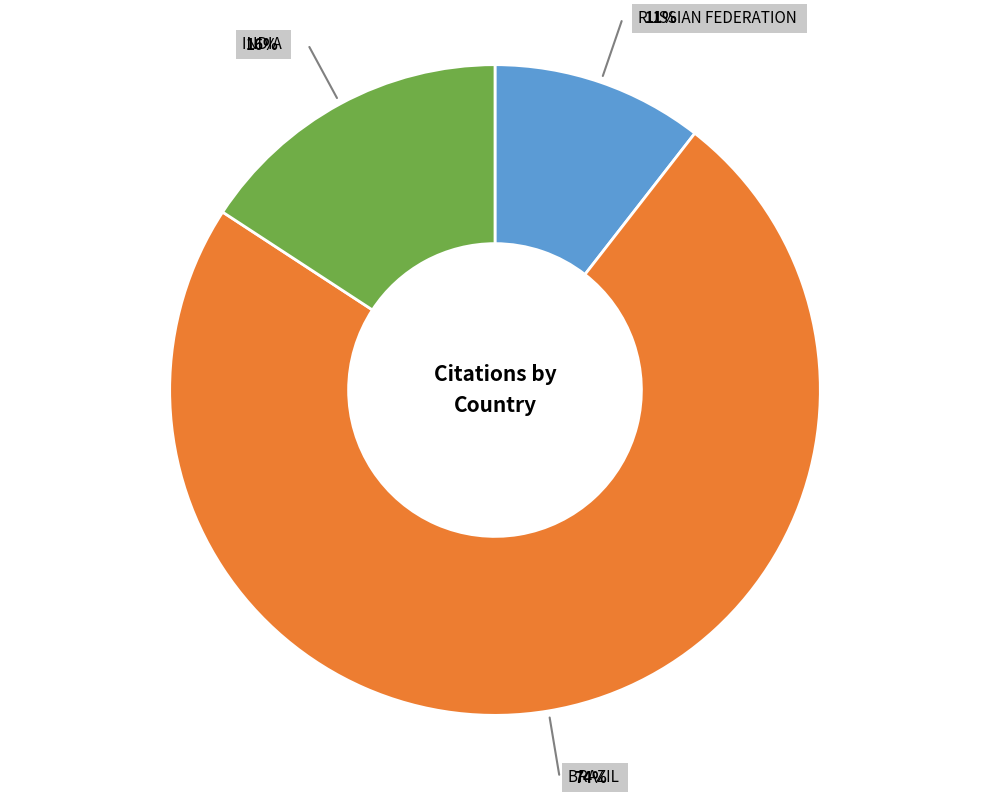

To the nearest percent, what is the average slice percentage?

33%